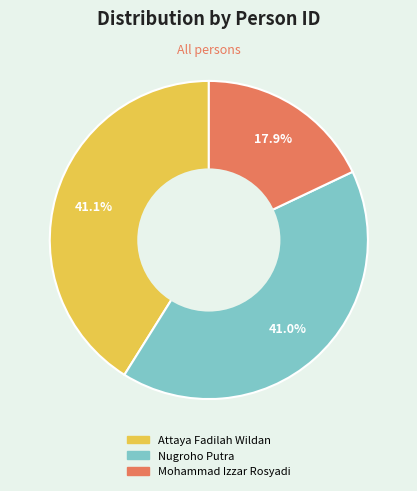

What is the smallest slice in the pie chart?

Mohammad Izzar Rosyadi